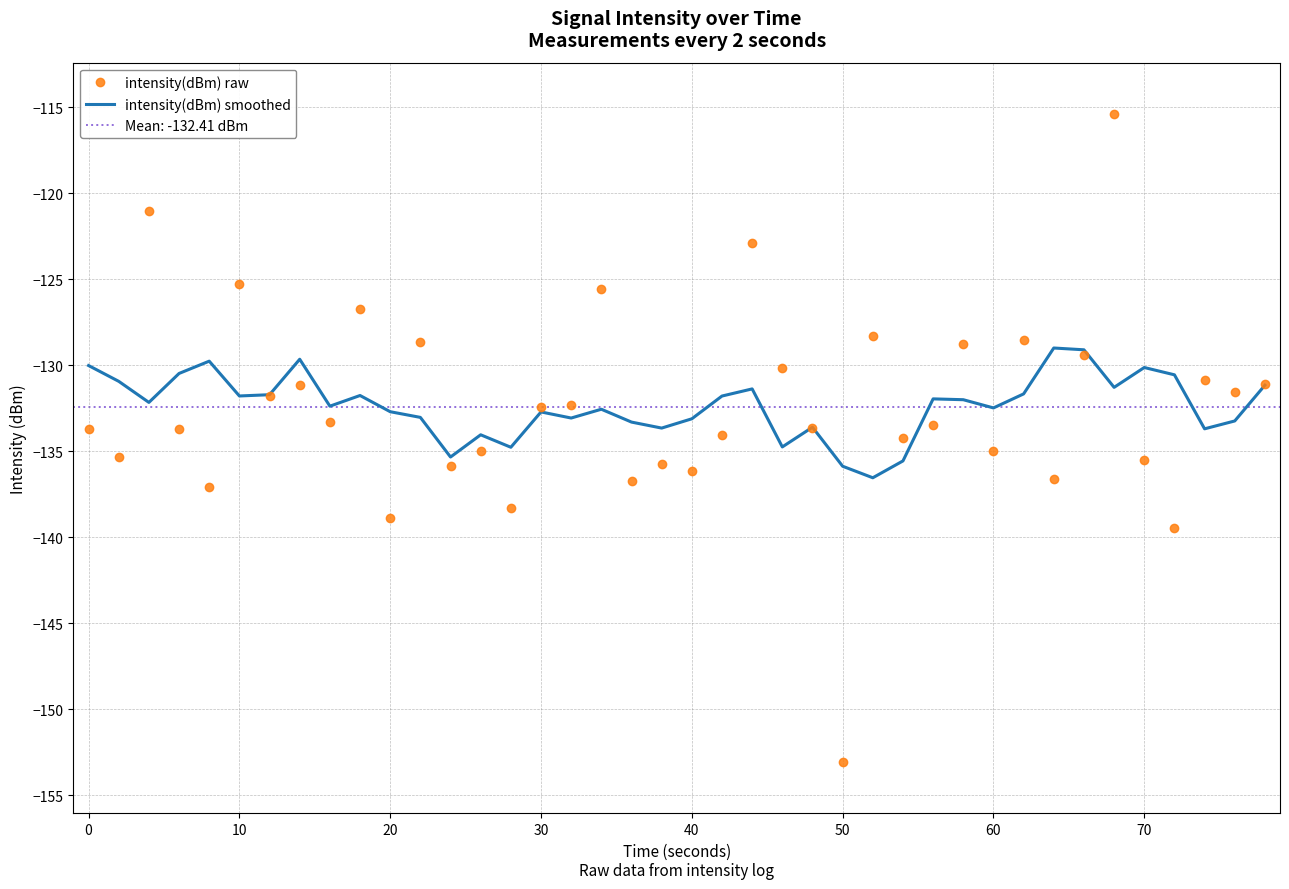

True or false: intensity(dBm) raw and intensity(dBm) smoothed intersect in this chart.

True